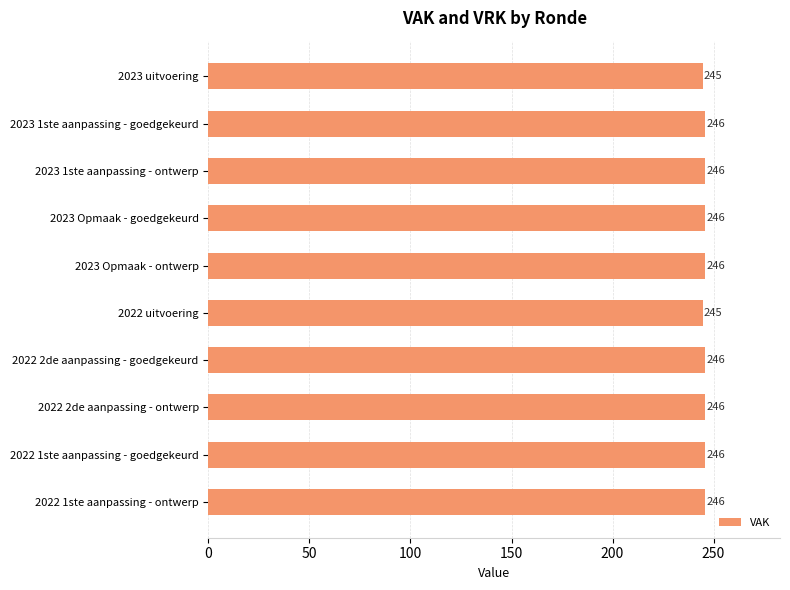

Count the values in the range 246 to 247.

8